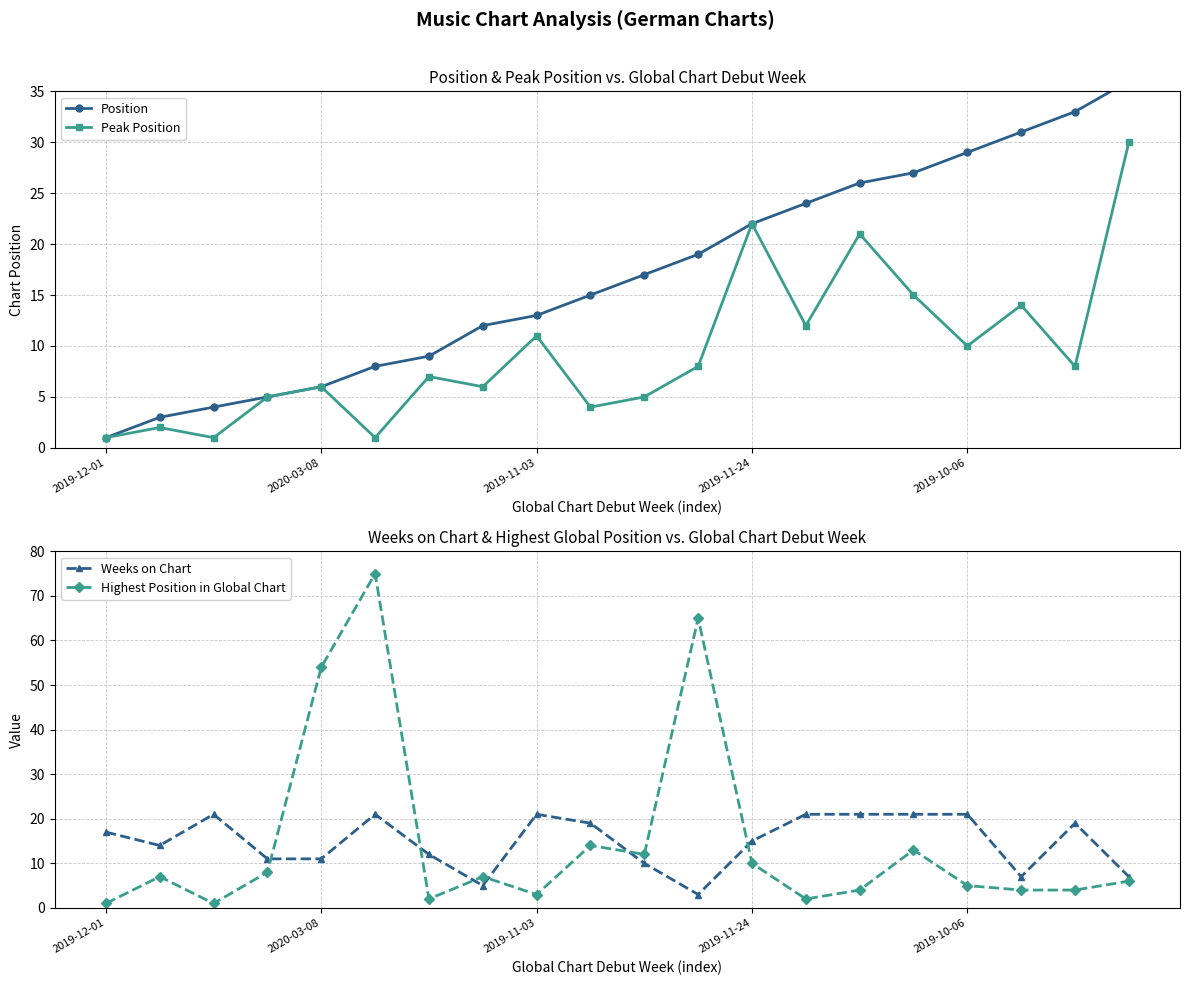

Is it true that Peak Position equals 7 at 2019-10-06?

False